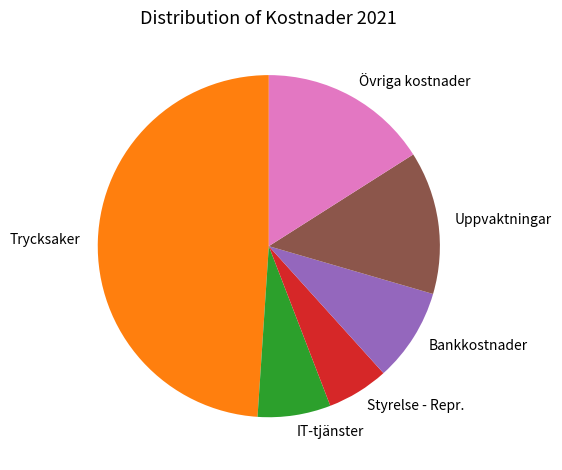

Is Övriga kostnader the majority of the pie?

No